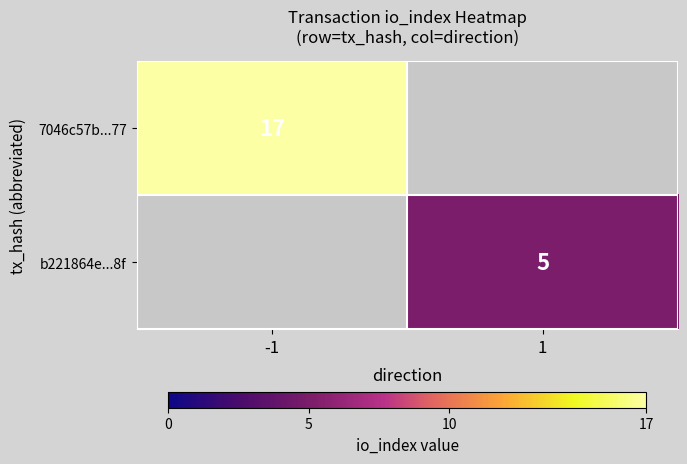

At which category is the sum across all series the highest?

-1